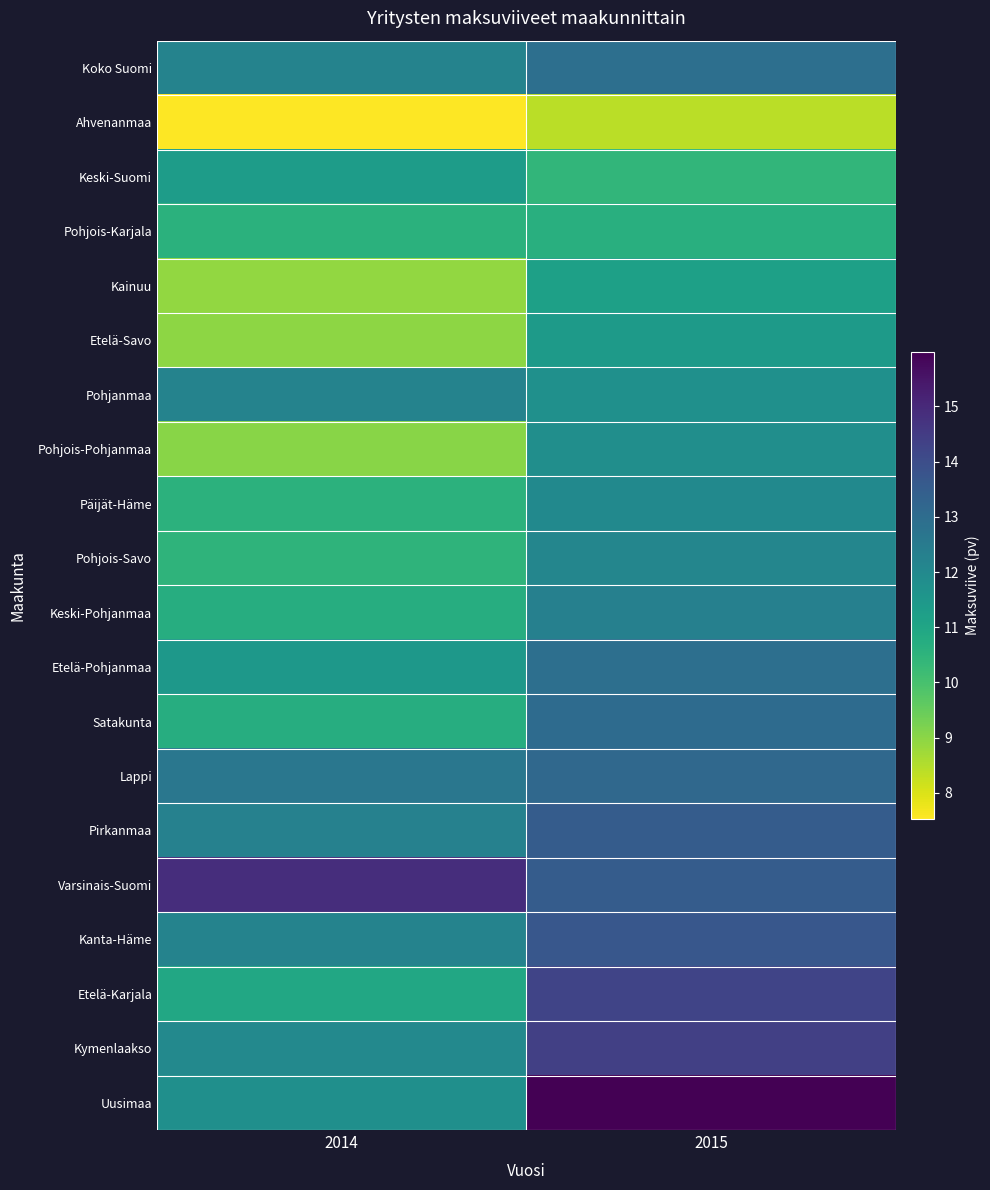

Reading right to left, transcribe all the data shown in this chart.

Koko Suomi: 2015=12.9	2014=12.2
Ahvenanmaa: 2015=8.4	2014=7.5
Keski-Suomi: 2015=10.4	2014=11.3
Pohjois-Karjala: 2015=10.7	2014=10.6
Kainuu: 2015=11.2	2014=8.9
Etelä-Savo: 2015=11.4	2014=9.0
Pohjanmaa: 2015=11.7	2014=12.2
Pohjois-Pohjanmaa: 2015=11.8	2014=9.0
Päijät-Häme: 2015=12.0	2014=10.6
Pohjois-Savo: 2015=12.1	2014=10.5
Keski-Pohjanmaa: 2015=12.3	2014=10.7
Etelä-Pohjanmaa: 2015=12.9	2014=11.5
Satakunta: 2015=13.0	2014=10.7
Lappi: 2015=13.1	2014=12.6
Pirkanmaa: 2015=13.5	2014=12.3
Varsinais-Suomi: 2015=13.5	2014=14.9
Kanta-Häme: 2015=13.7	2014=12.2
Etelä-Karjala: 2015=14.3	2014=10.9
Kymenlaakso: 2015=14.4	2014=12.0
Uusimaa: 2015=16.0	2014=11.8